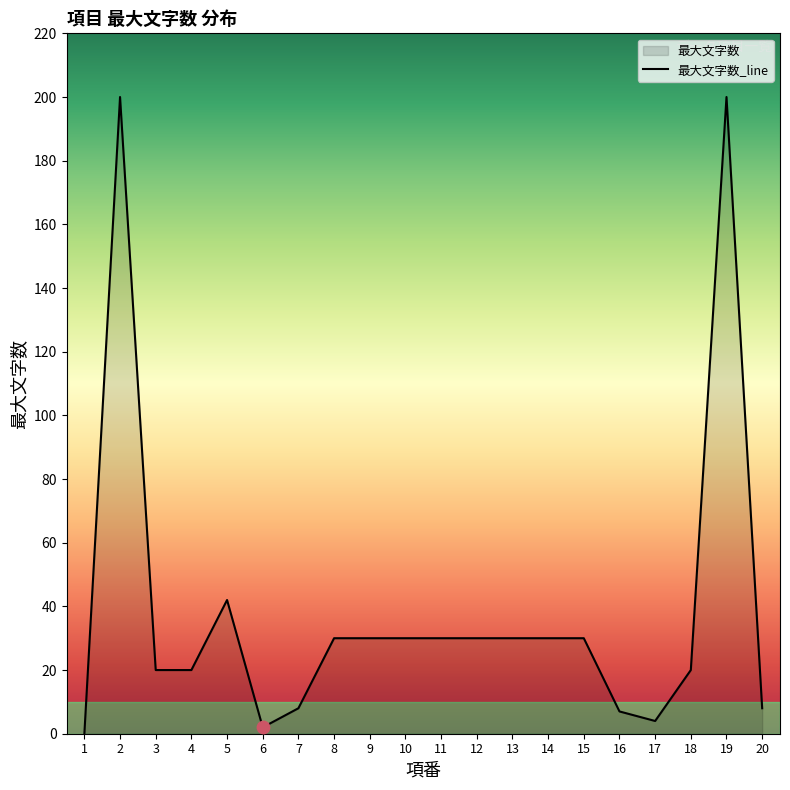

What is the ratio of the value at 20 to the value at 15?

0.3